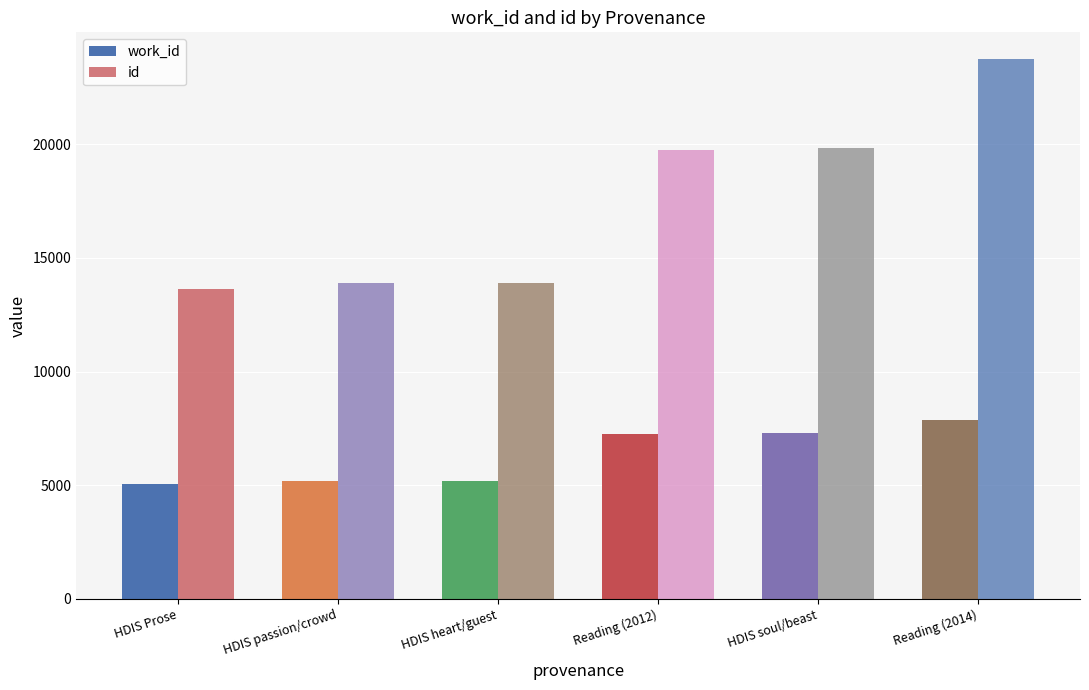

How many groups of bars are there?

6